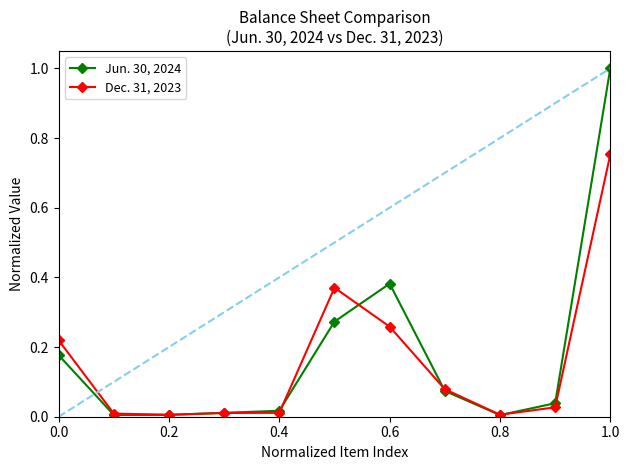

Rank the series by their average value, from lowest to highest.

Dec. 31, 2023, Jun. 30, 2024